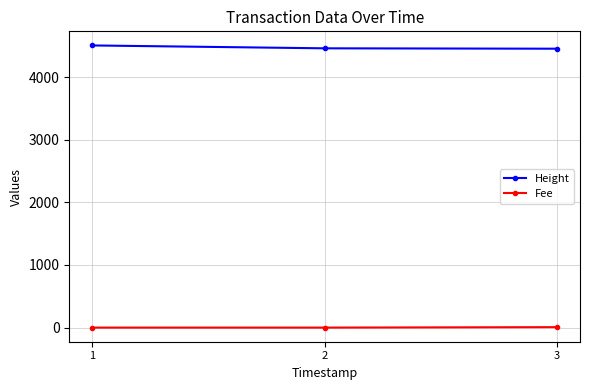

How many data points does each series have?

3